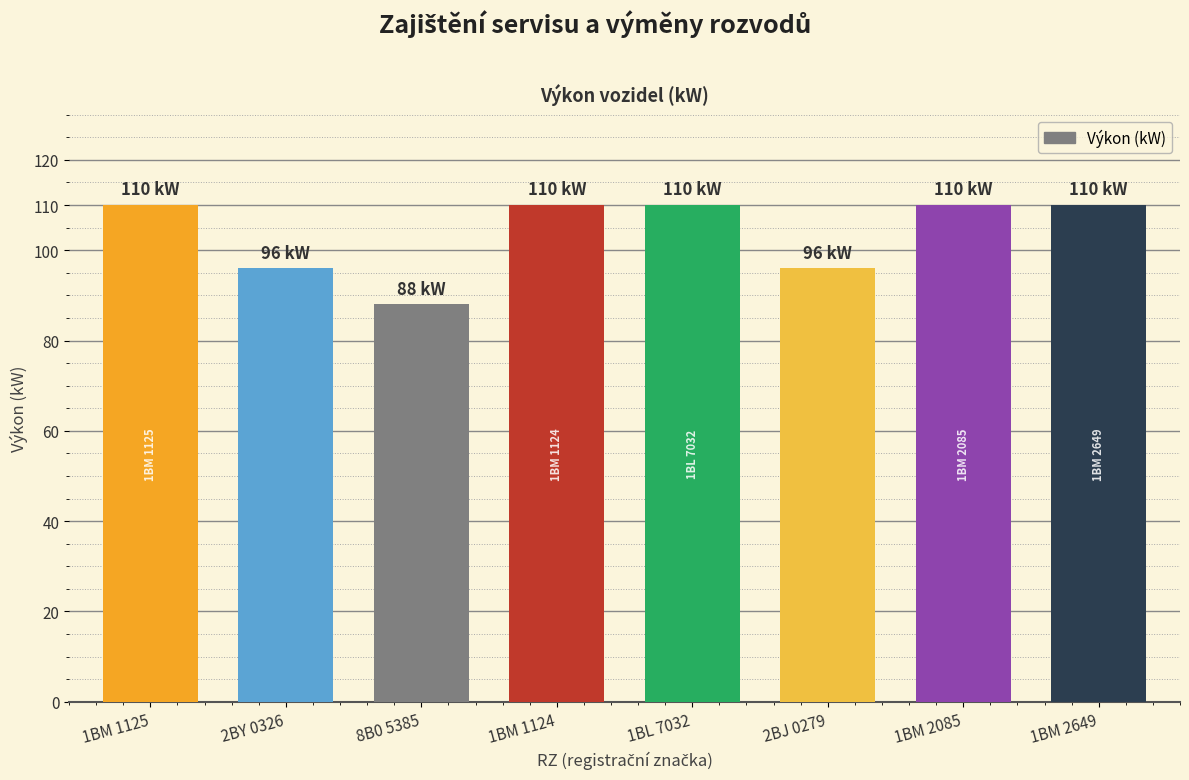

The chart shows a value of 110 at 1BL 7032. True or false?

True